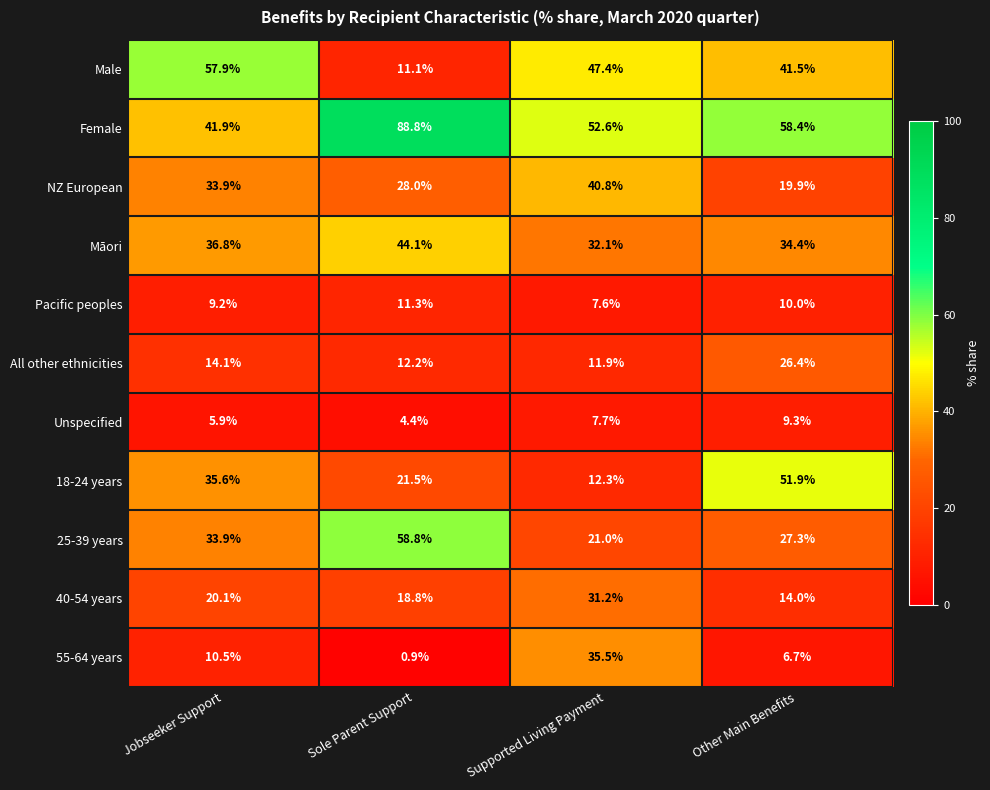

What is the difference between the All other ethnicities values at Sole Parent Support and Supported Living Payment?

0.3